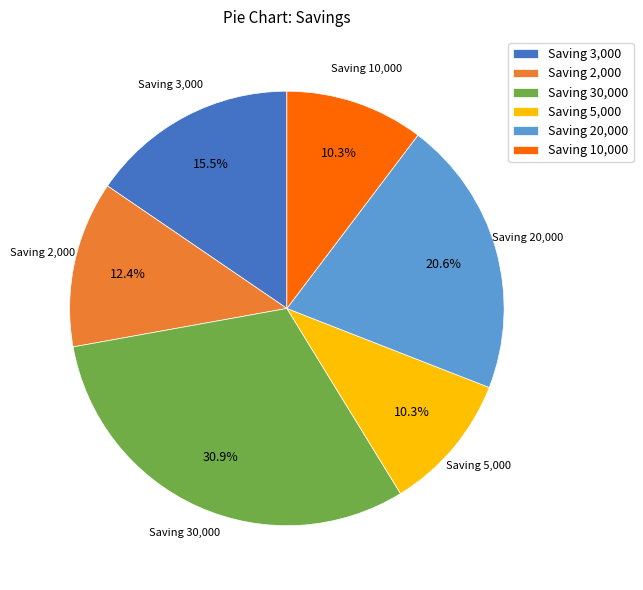

Count the number of slices in the pie.

6